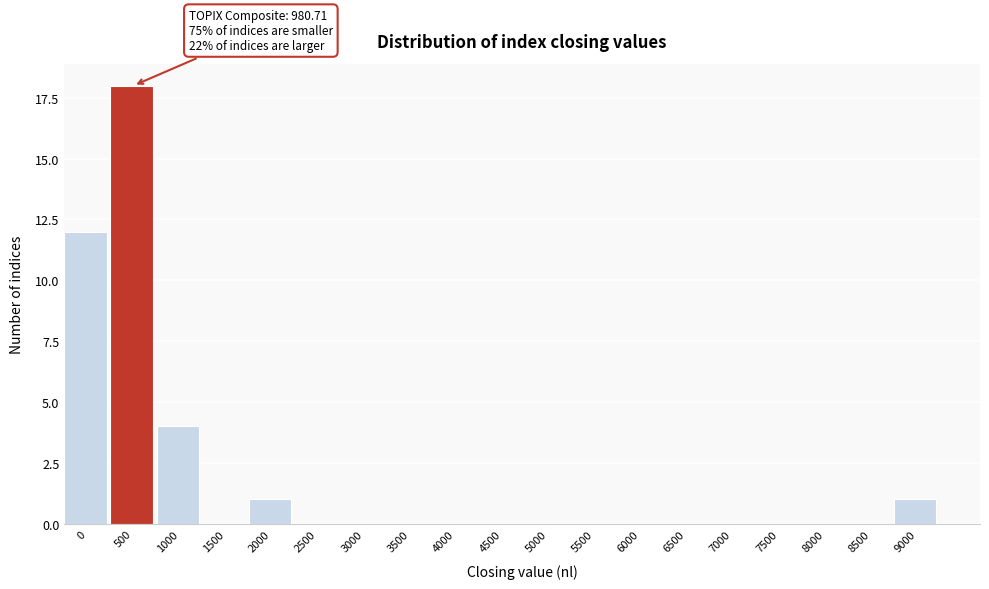

Reading left to right, list all the values displayed in this chart.

0=12	500=18	1000=4	1500=0	2000=1	2500=0	3000=0	3500=0	4000=0	4500=0	5000=0	5500=0	6000=0	6500=0	7000=0	7500=0	8000=0	8500=0	9000=1